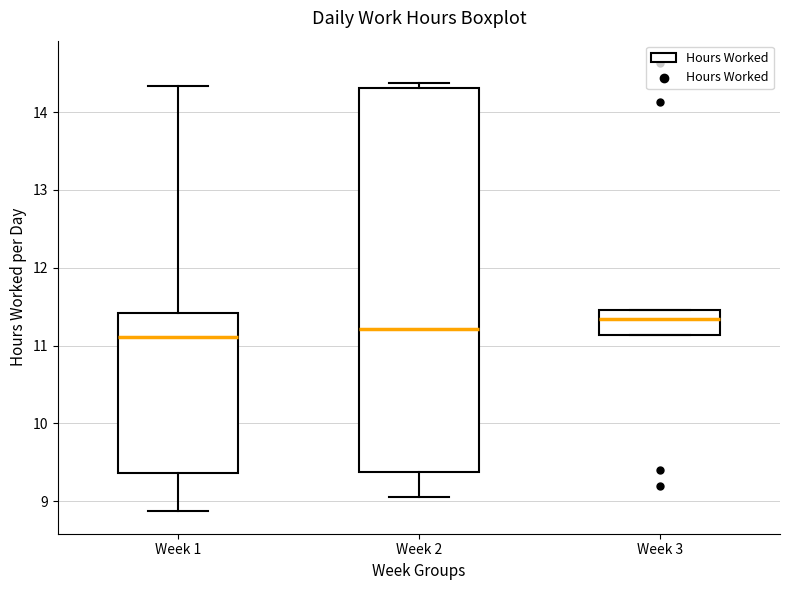

Reading left to right, read every box against the y-axis: the position of its median line, the range the box covers, and the ends of its whiskers. The values are not printed on the chart, so give them approximately, as read against the axis.

Week 1: median 11.1, box 9.4 to 11.4, whiskers 8.9 to 14.3
Week 2: median 11.2, box 9.4 to 14.3, whiskers 9.1 to 14.4
Week 3: median 11.3, box 11.1 to 11.5, whiskers 11.1 to 11.5